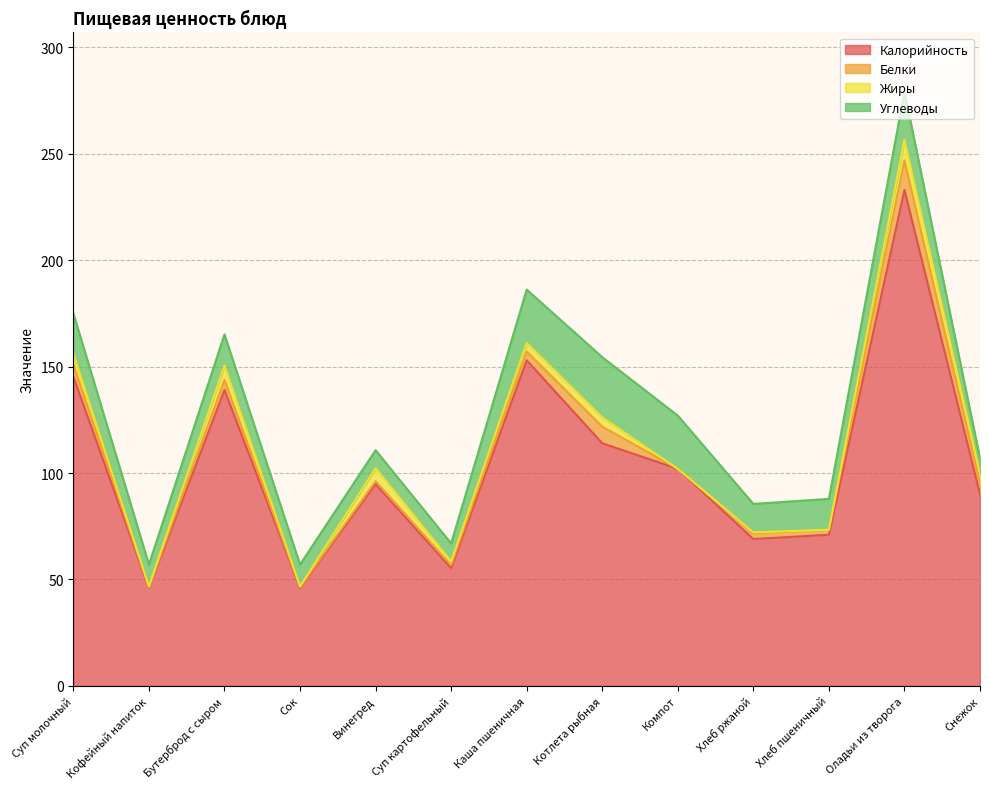

What is the total value across all series at Снежок?

106.9